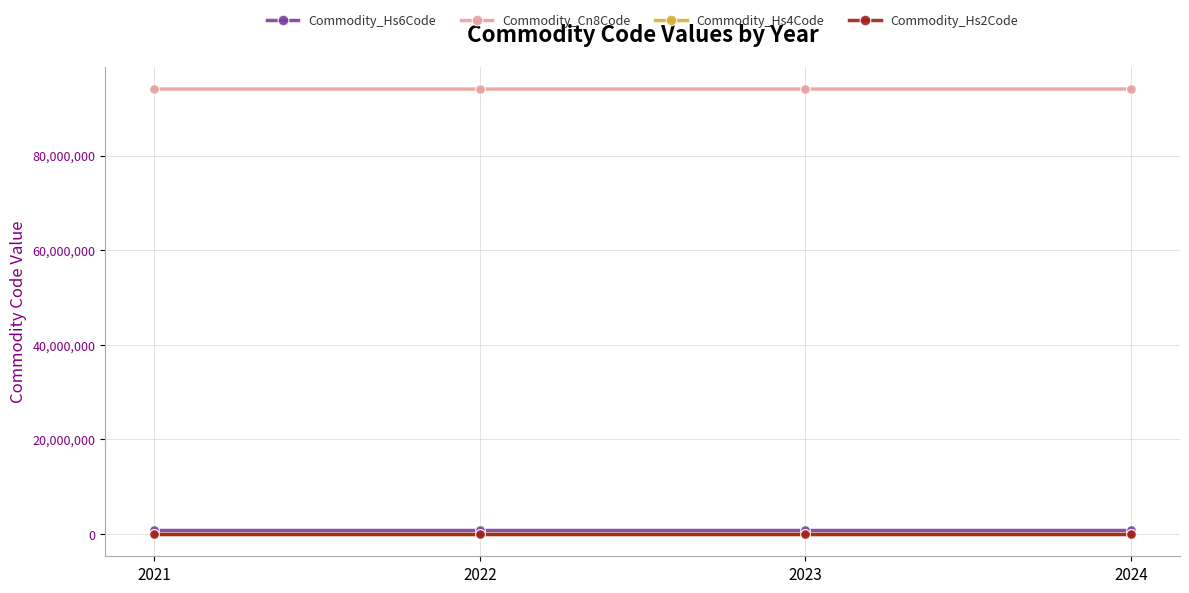

Which series has the largest total across all categories?

Commodity_Cn8Code